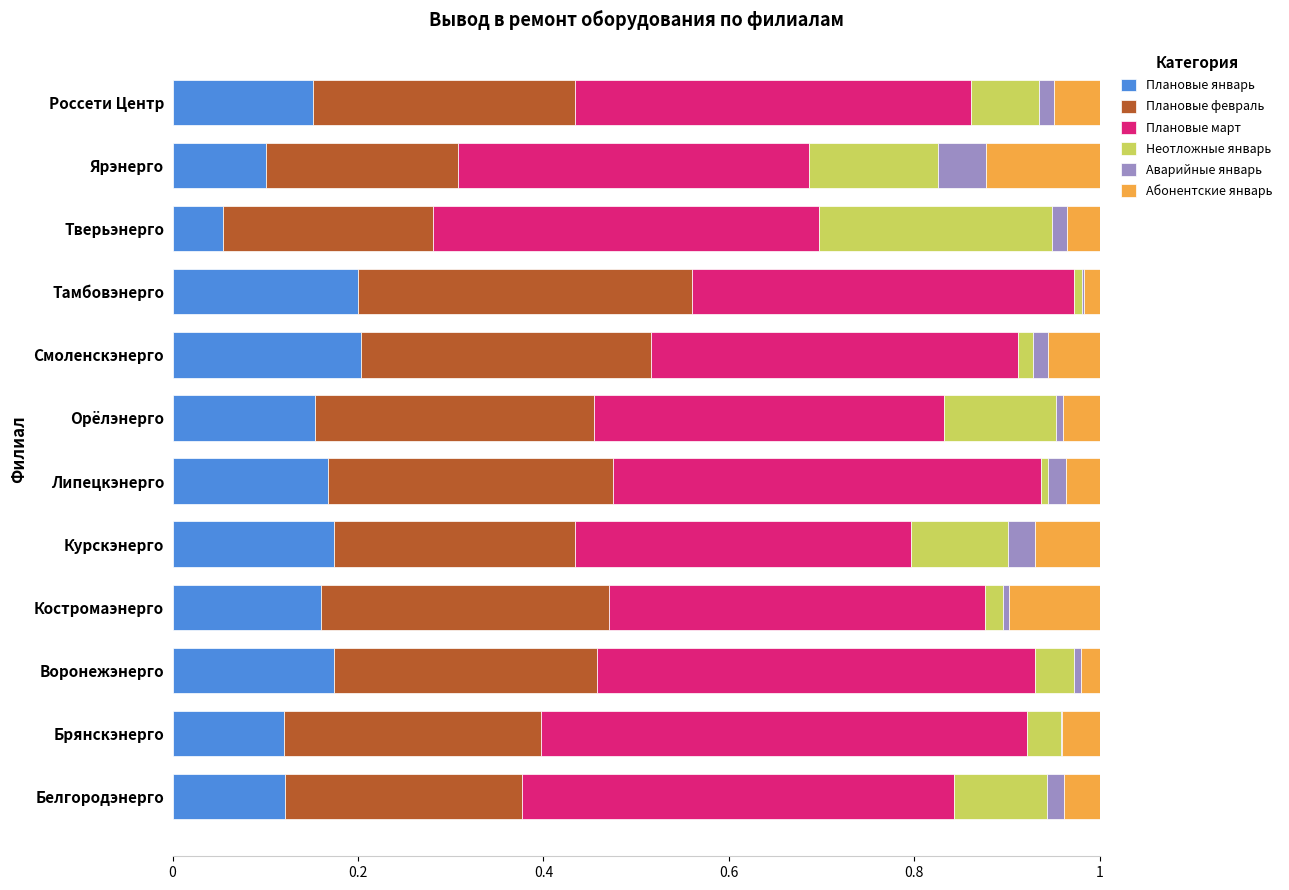

What are all the series names shown in the legend?

Плановые январь, Плановые февраль, Плановые март, Неотложные январь, Аварийные январь, Абонентские январь